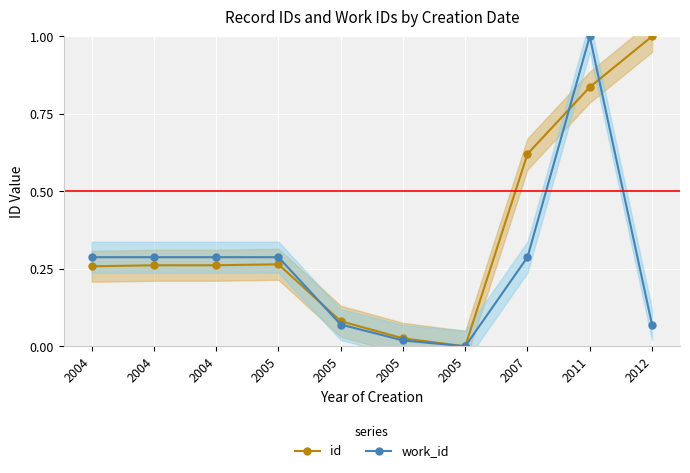

Reading left to right, list all the values displayed in this chart.

id: 2004=0.3	2004=0.3	2004=0.3	2005=0.3	2005=0.1	2005=0.0	2005=0.0	2007=0.6	2011=0.8	2012=1.0
work_id: 2004=0.3	2004=0.3	2004=0.3	2005=0.3	2005=0.1	2005=0.0	2005=0.0	2007=0.3	2011=1.0	2012=0.1